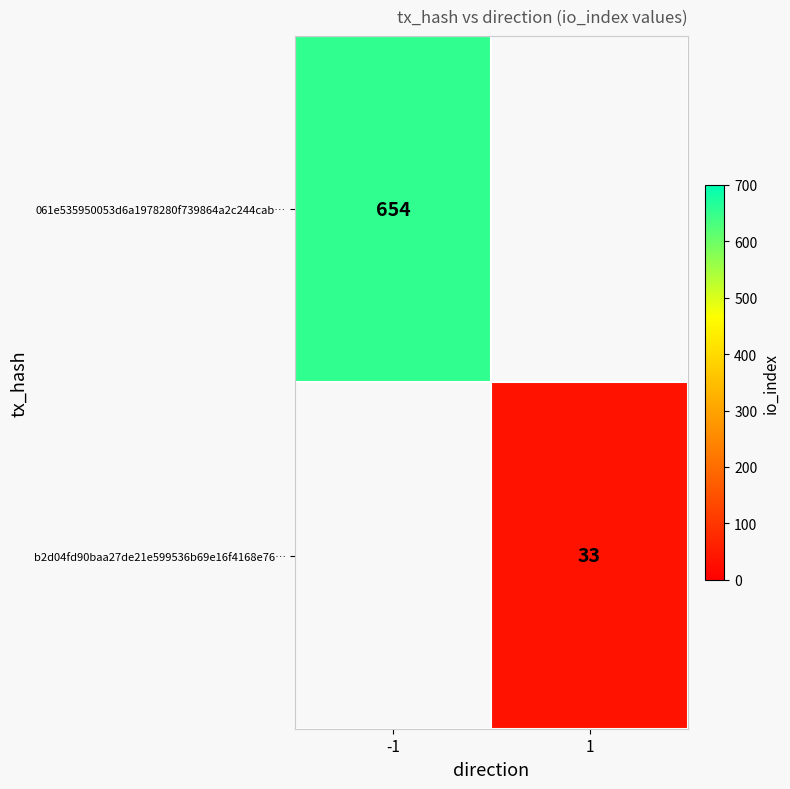

The 061e535950053d6a1978280f739864a2c244cab… series shows 1162 at -1. True or false?

False